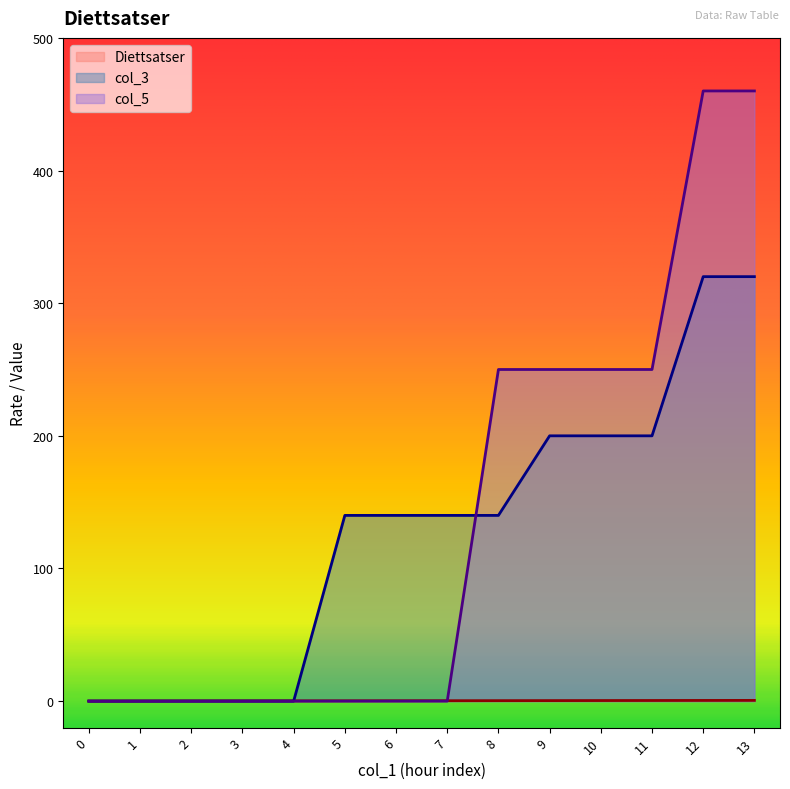

Which series has the widest spread of values?

col_5